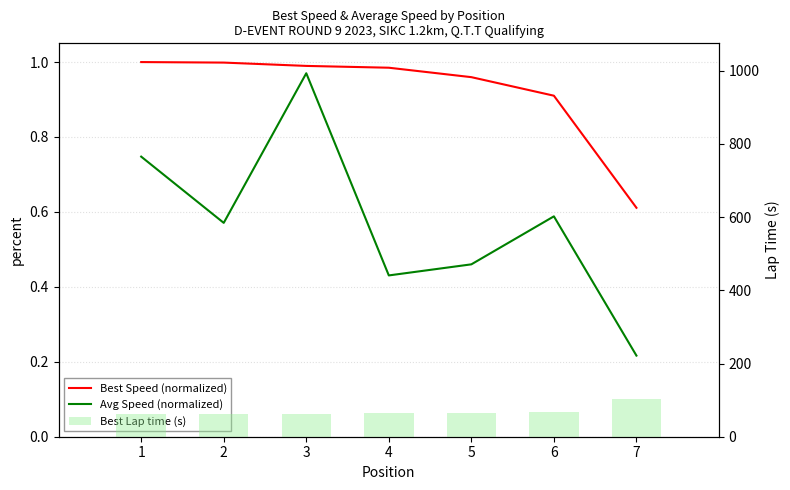

Reading right to left, transcribe all the data shown in this chart.

Best Speed (normalized): 0.6	0.9	1.0	1.0	1.0	1.0	1.0
Avg Speed (normalized): 0.2	0.6	0.5	0.4	1.0	0.6	0.7
Best Lap time (s): 102.4	68.7	65.2	63.5	63.2	62.6	62.5